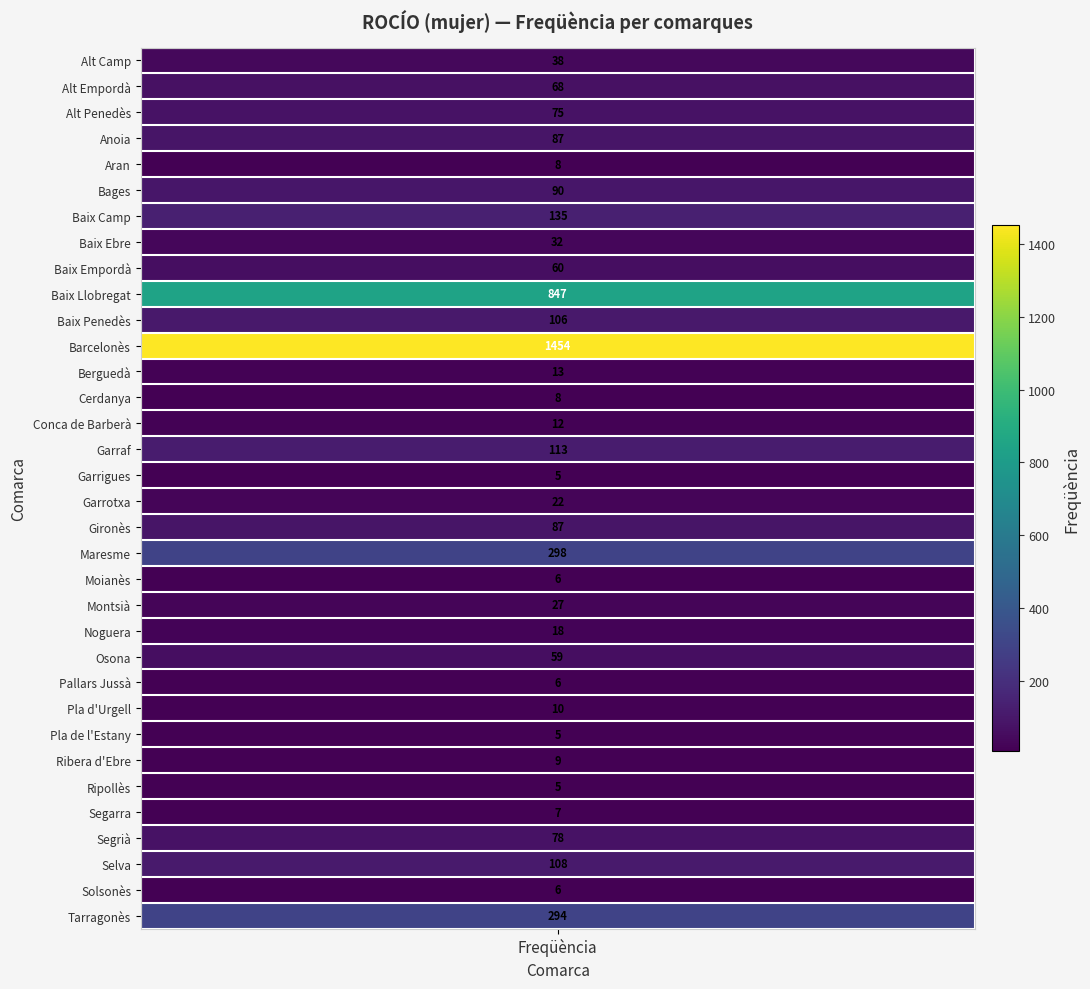

What is the difference between the maximum and second lowest values?

1449